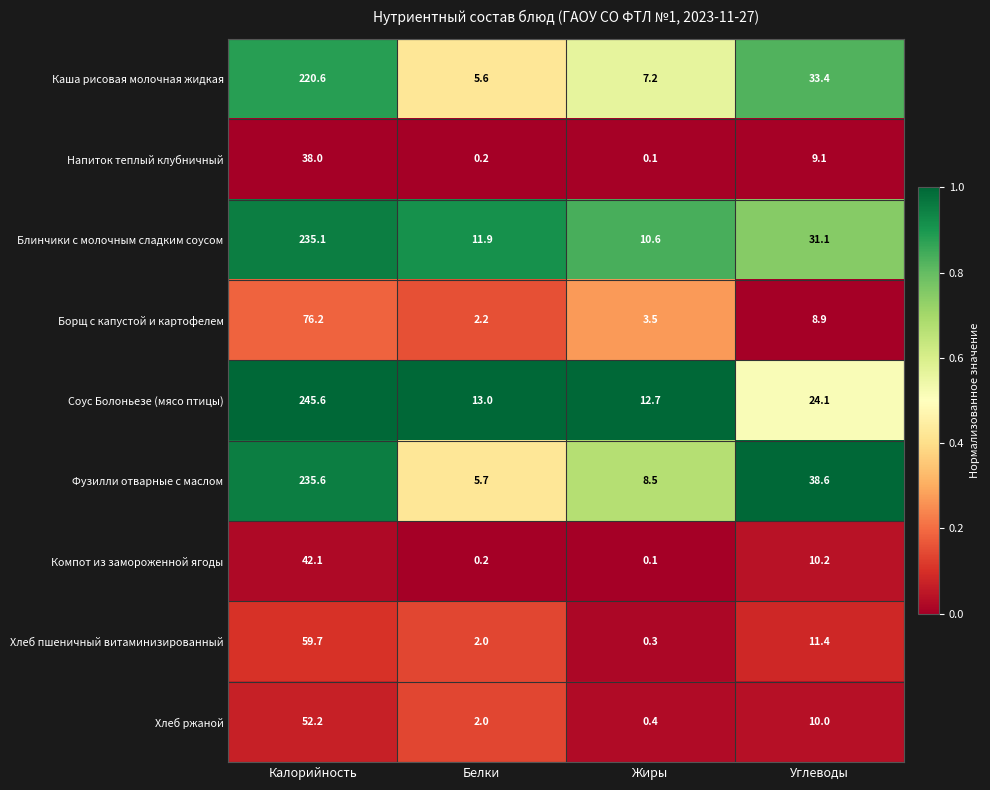

Rank the series by their maximum value, from highest to lowest.

Соус Болоньезе (мясо птицы), Фузилли отварные с маслом, Блинчики с молочным сладким соусом, Каша рисовая молочная жидкая, Борщ с капустой и картофелем, Хлеб пшеничный витаминизированный, Хлеб ржаной, Компот из замороженной ягоды, Напиток теплый клубничный